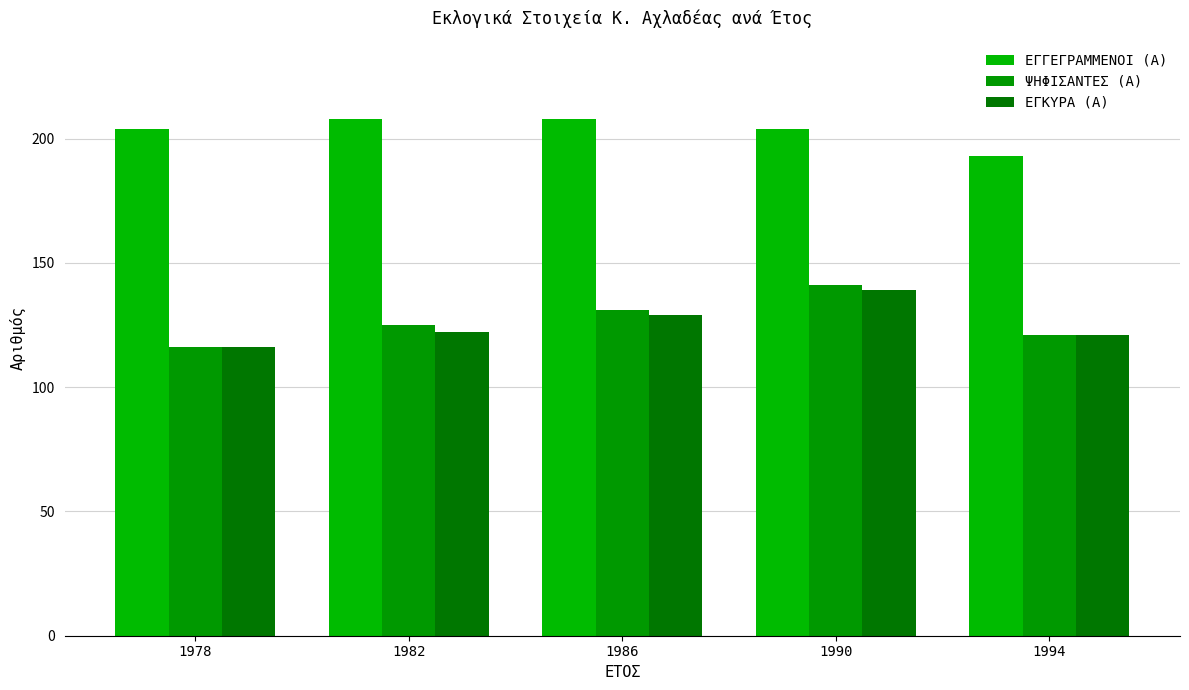

What is the difference between the maximum and minimum values in the ΨΗΦΙΣΑΝΤΕΣ (Α) series?

25